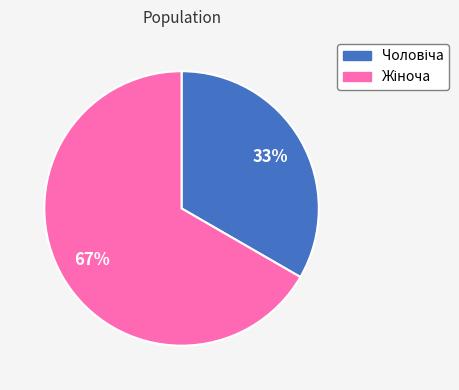

Is there a majority slice in this chart?

Yes